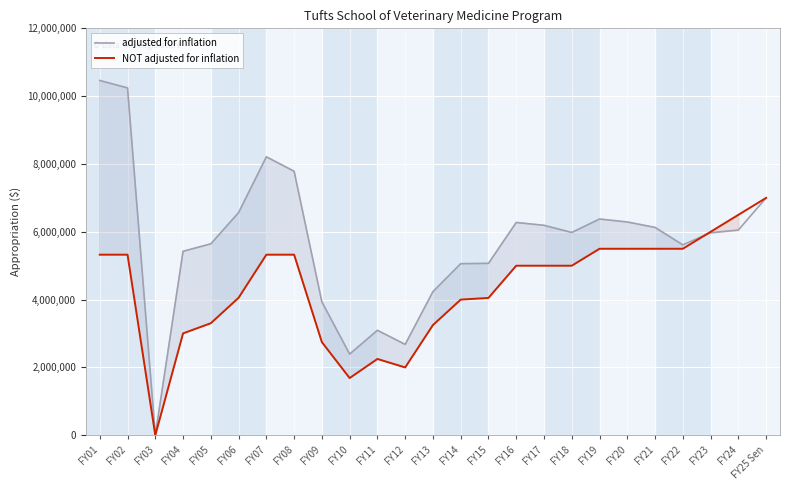

Reading left to right, list all the values displayed in this chart.

adjusted for inflation: 10462553	10242258	0	5424795	5644941	6564909	8210499	7785192	3934172	2393912	3094999	2679454	4234742	5060109	5069034	6274822	6191292	5980142	6376734	6289257	6129771	5614289	5972252	6051938	7000000
NOT adjusted for inflation: 5325000	5325000	0	3004000	3304000	4054000	5325000	5325000	2745925	1686584	2250000	2000000	3250000	4000000	4050000	5000000	5000000	5000000	5500000	5500000	5500000	5500000	6000000	6500000	7000000